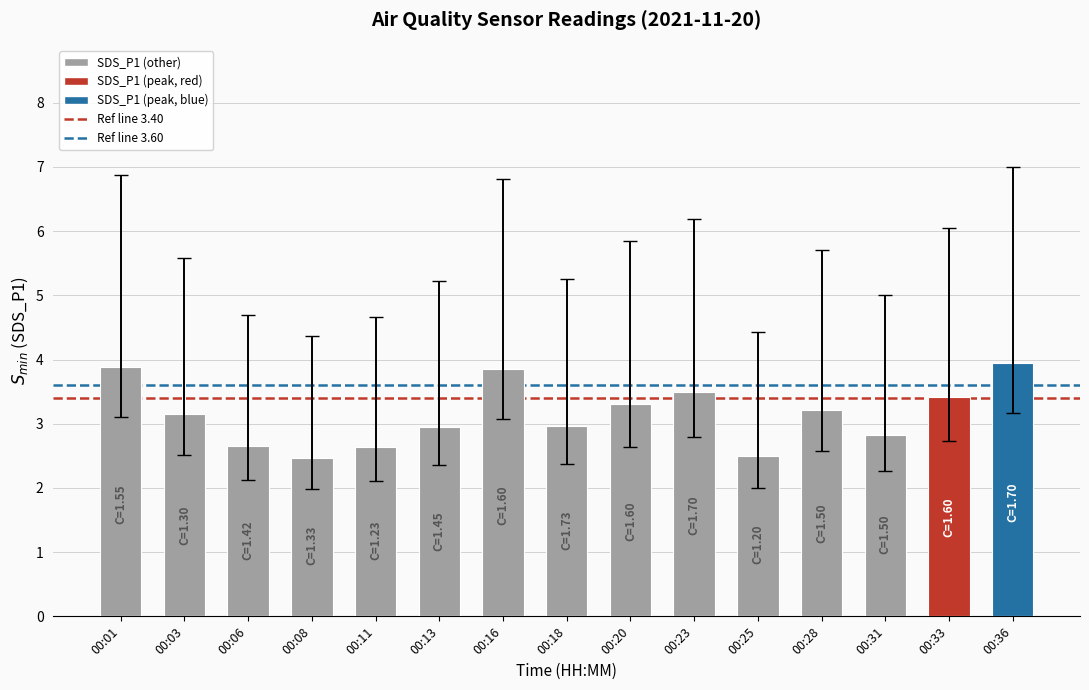

What is the smallest value displayed?

2.5